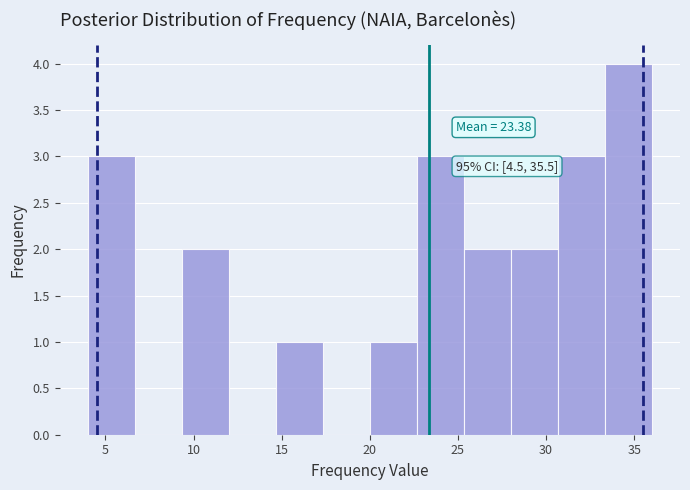

Which range on the x-axis has the tallest bar?

33.5 to 36.0